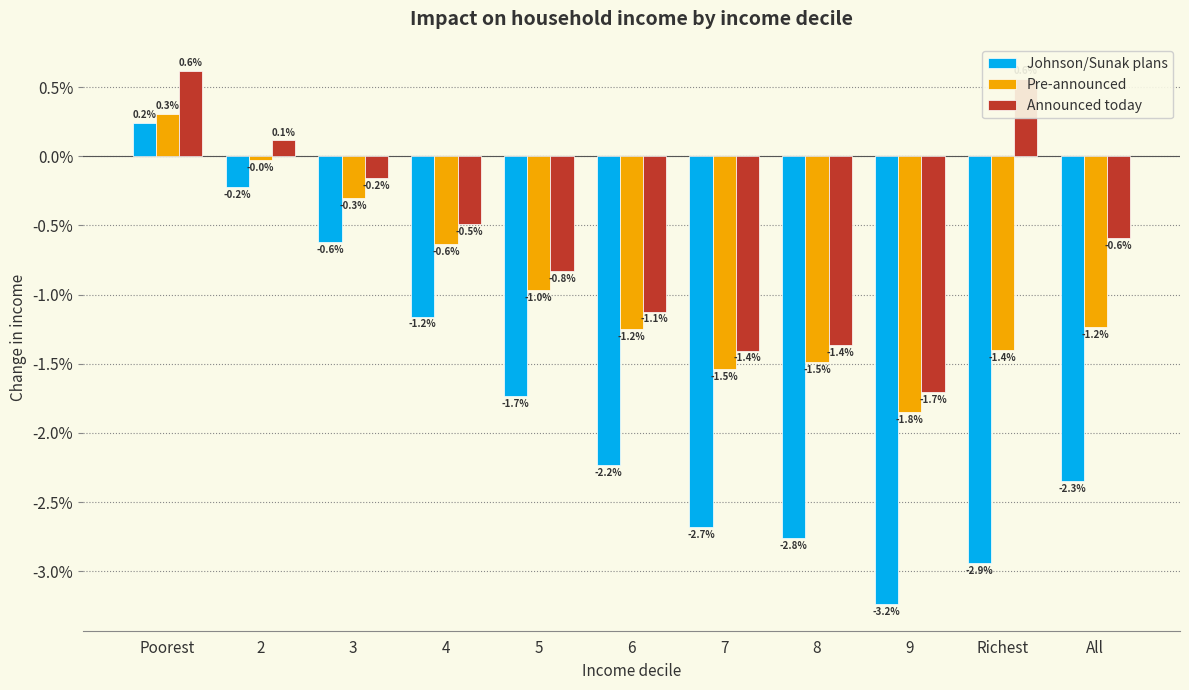

Are the bars horizontal?

No